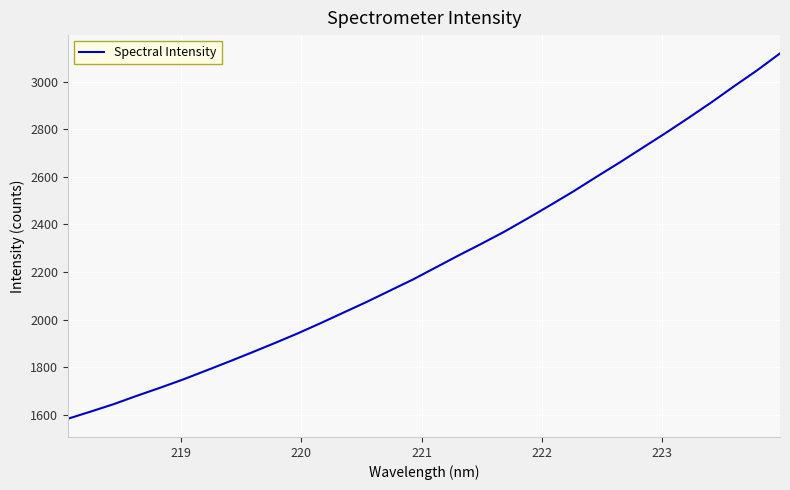

What is the minimum value shown in the chart?

1582.9